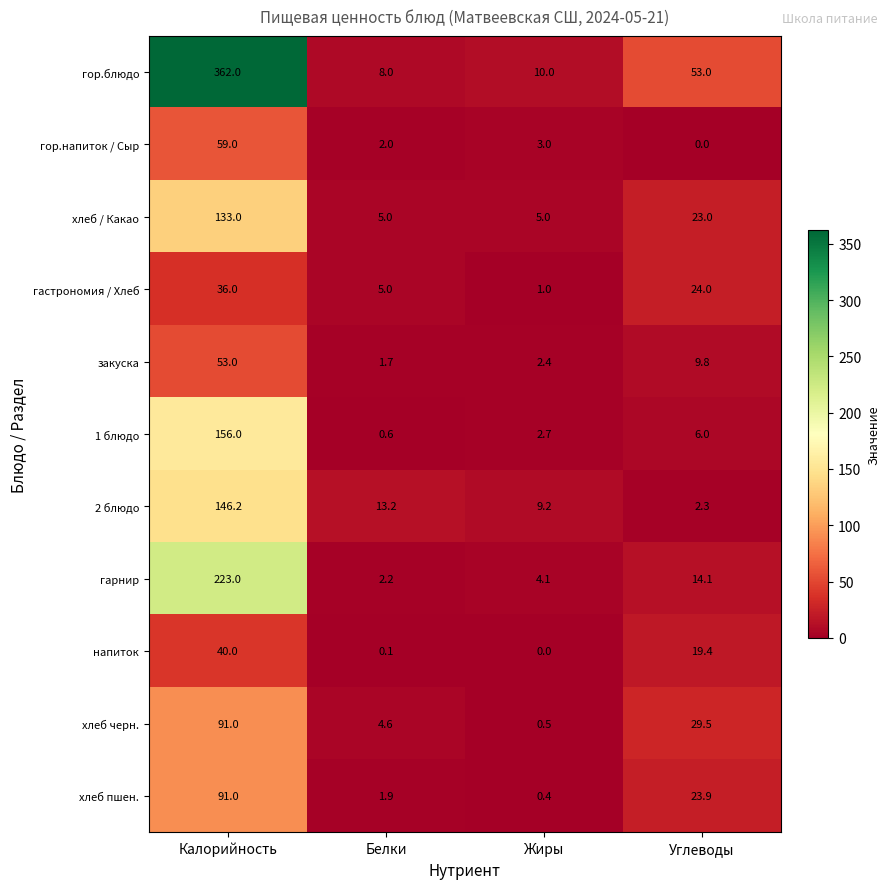

Which series has the largest total across all categories?

гор.блюдо